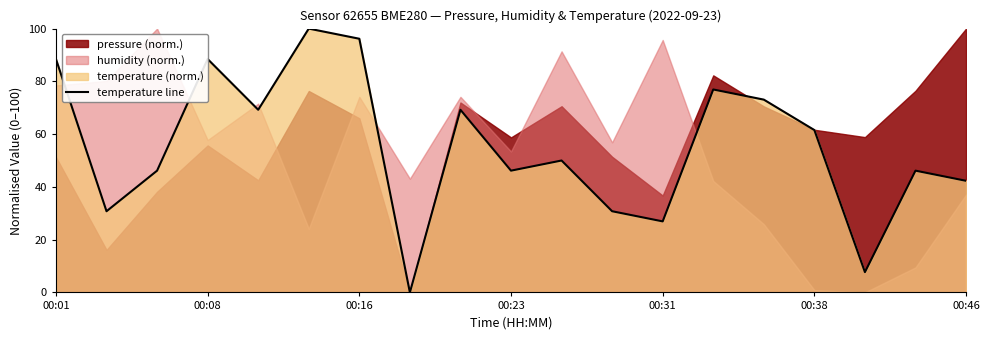

Count the number of values greater than 50.

10